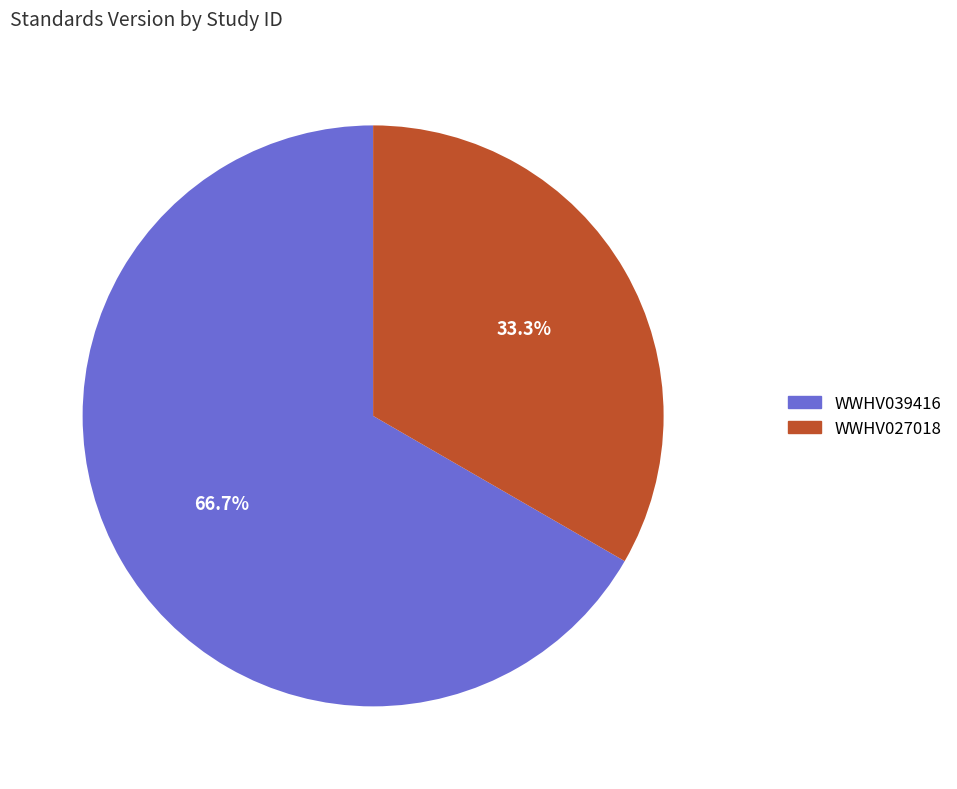

To the nearest percent, what percentage of the pie is WWHV039416?

67%